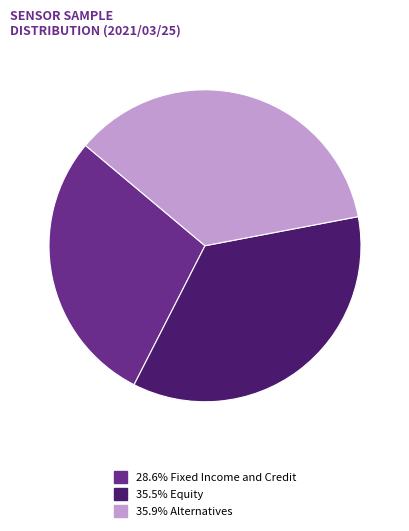

Do 35.5% Equity and 35.9% Alternatives together represent more than half of the pie?

Yes